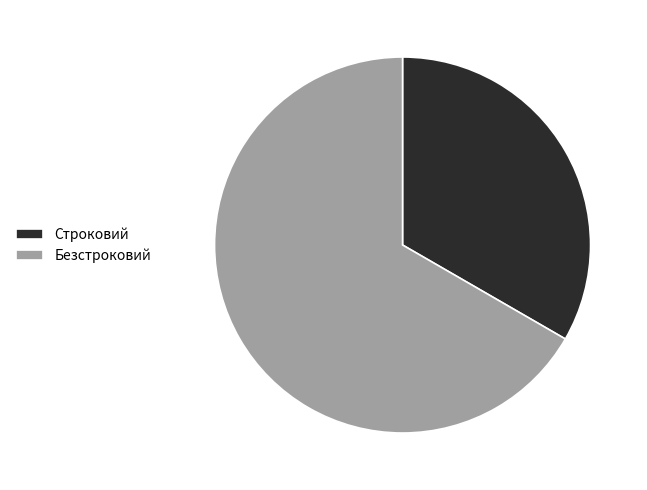

Approximately how many times larger is the value at Строковий compared to Безстроковий?

0.5